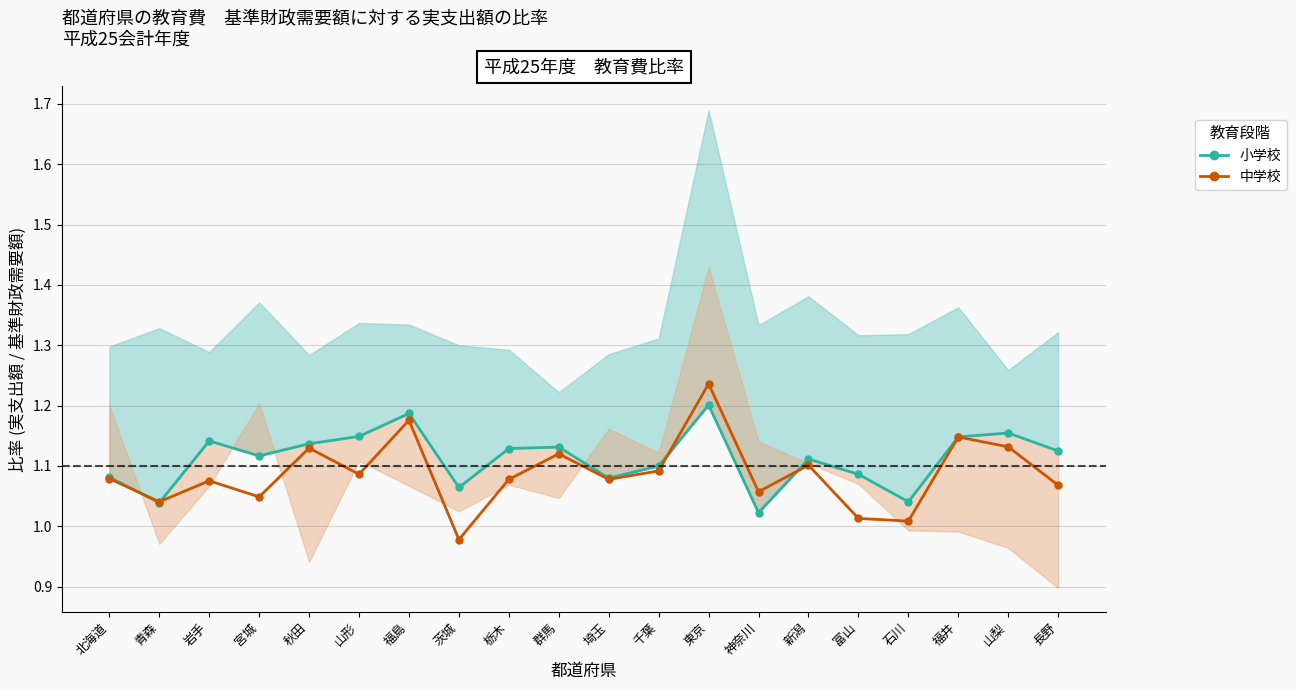

How many distinct data groups are displayed?

2